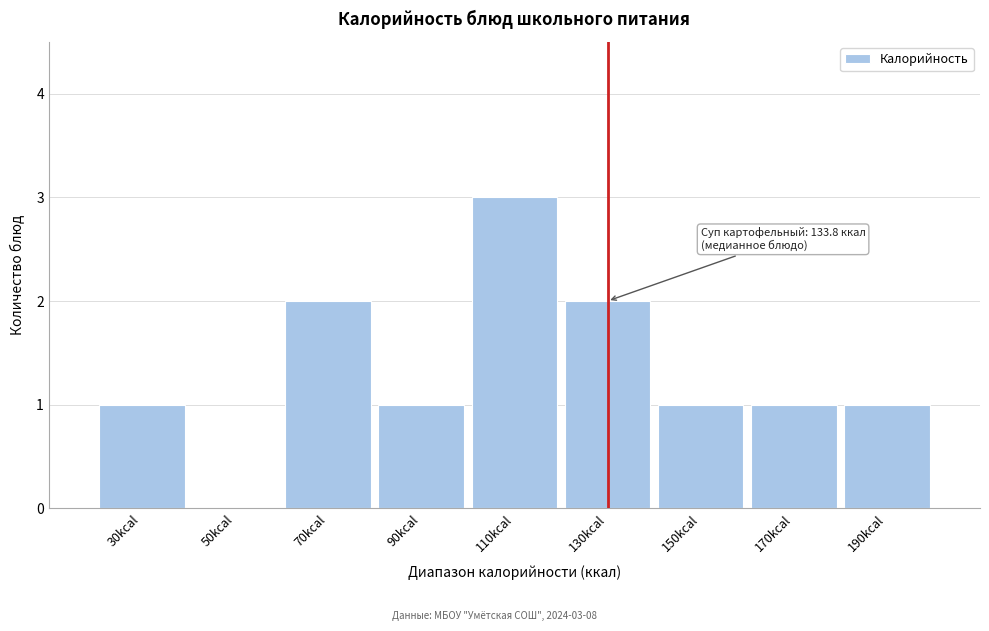

Reading left to right, transcribe all the data shown in this chart.

30kcal=1	50kcal=0	70kcal=2	90kcal=1	110kcal=3	130kcal=2	150kcal=1	170kcal=1	190kcal=1